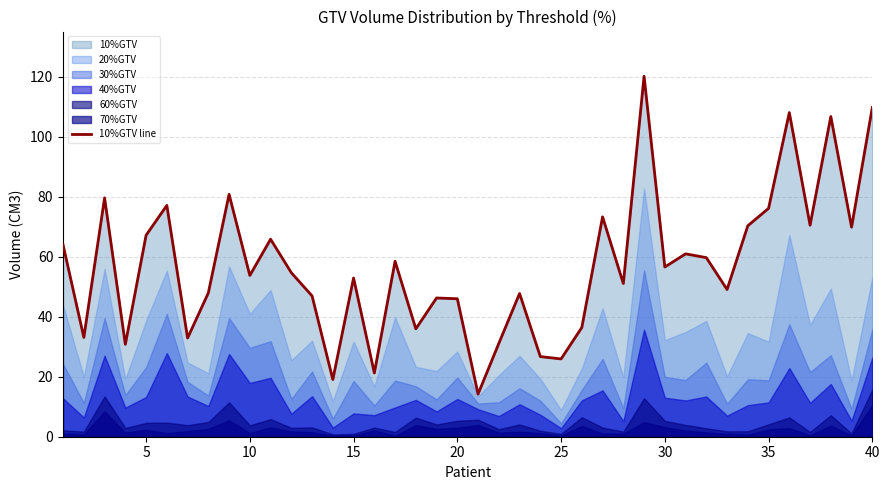

How many interior local valleys (lower than both neighbors) does the data have?

14